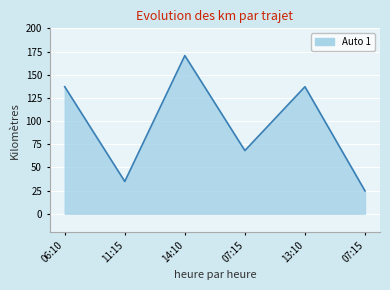

Reading left to right, transcribe all the data shown in this chart.

137.0	34.8	170.6	68.1	137.0	24.6